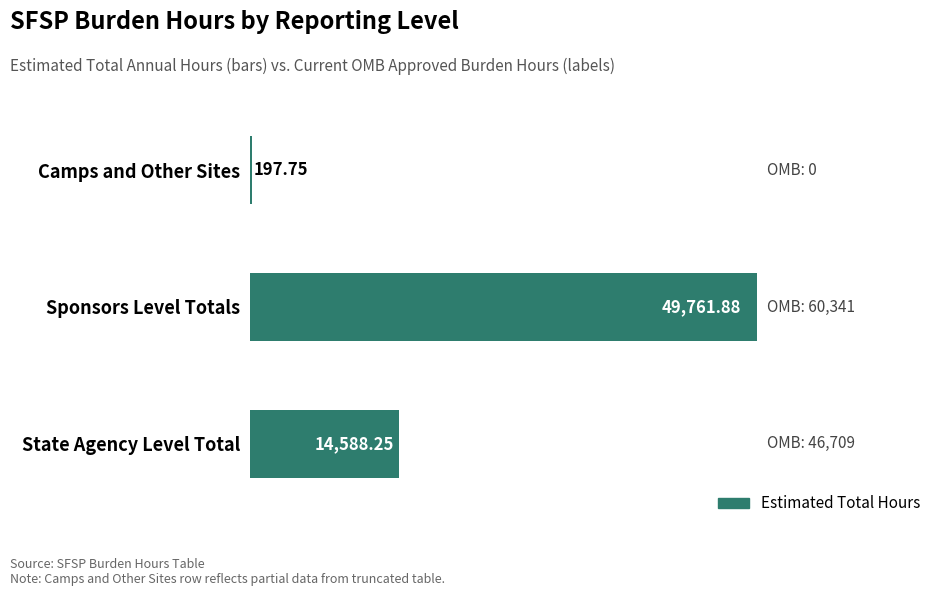

What is the sum of the values at State Agency Level Total and Sponsors Level Totals?

64350.1